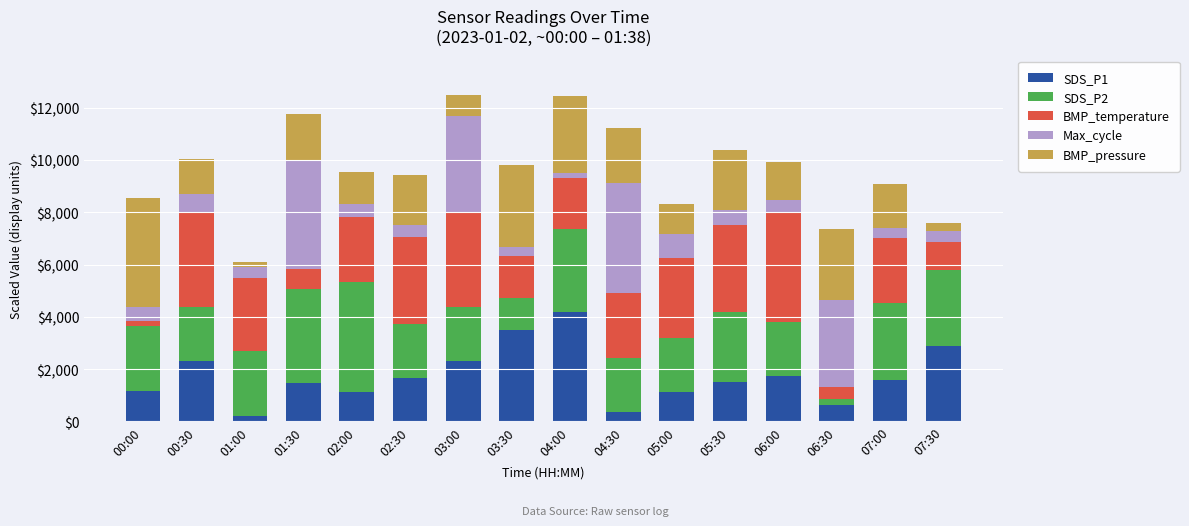

What is the difference between the maximum and minimum values in the SDS_P1 series?

4000.0